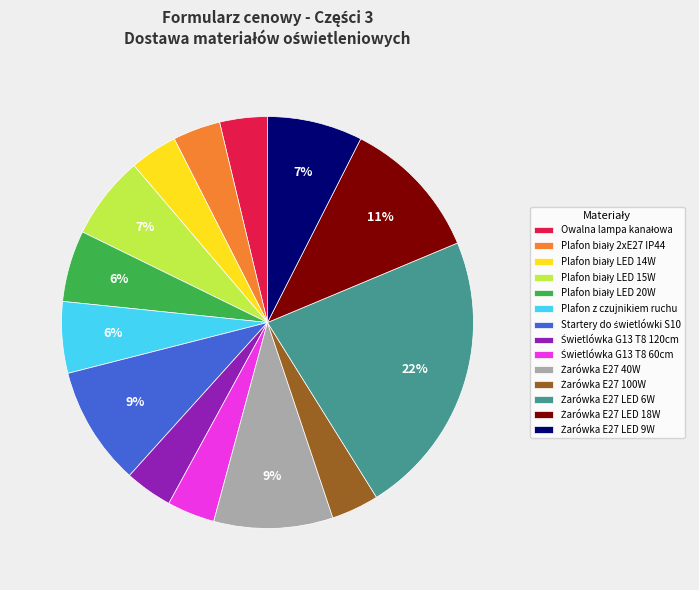

Does any single category account for the majority?

No